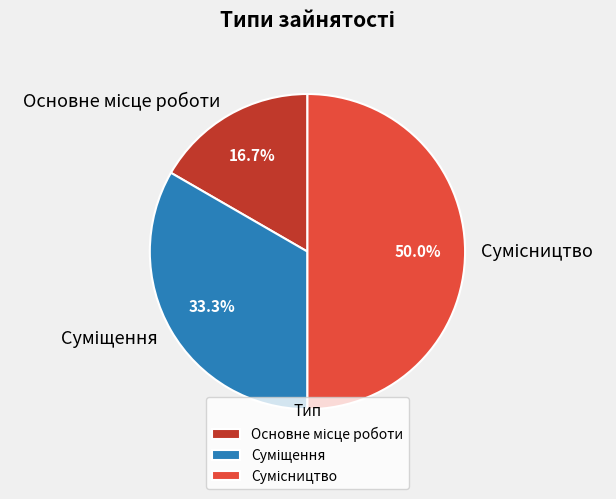

To the nearest percent, what is the difference between the largest and smallest slice percentages?

33%